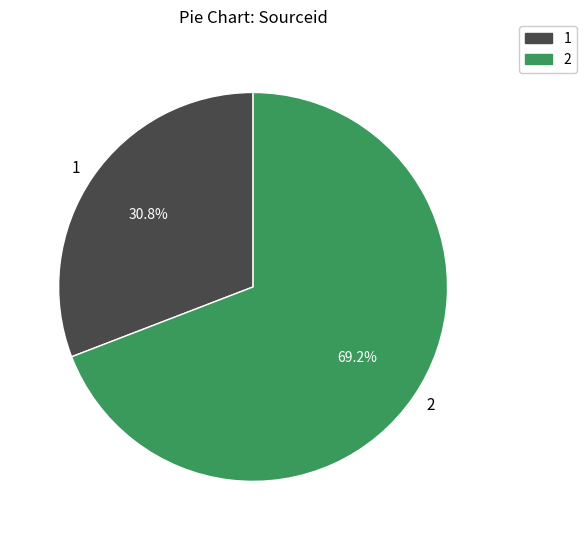

Which category accounts for the majority?

2